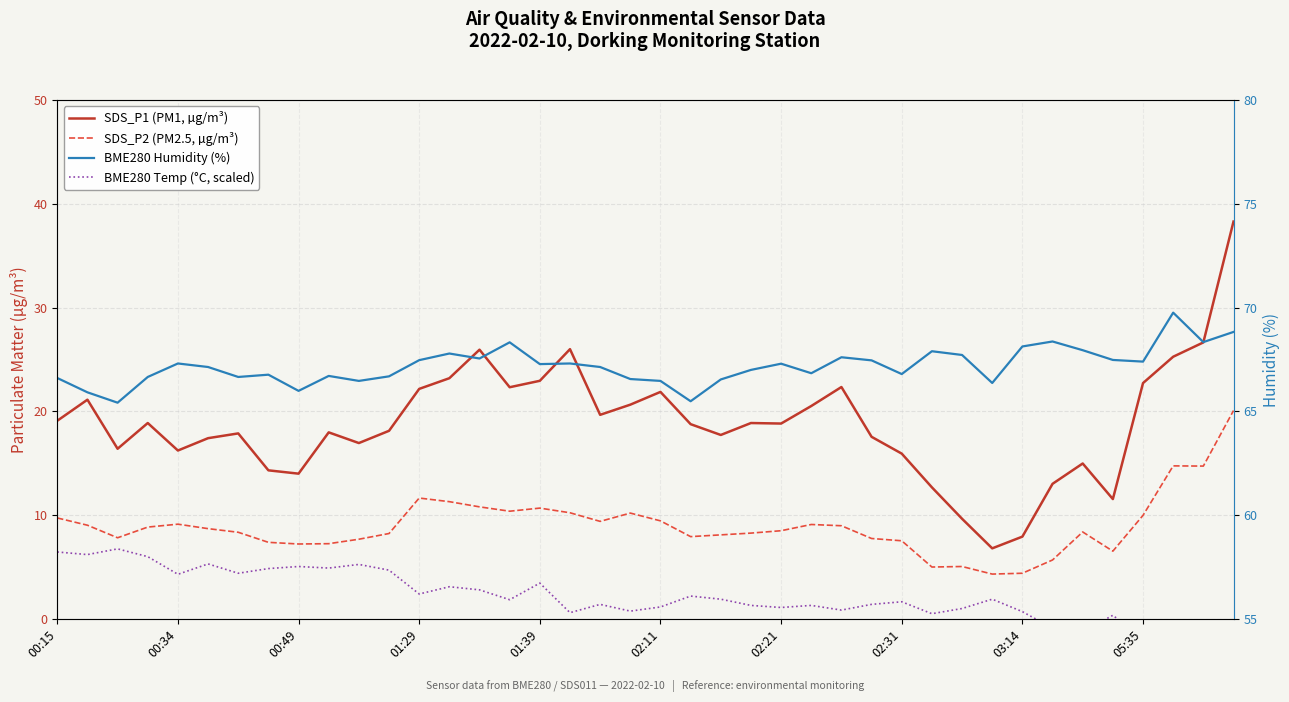

What is the sum of all BME280 Temp (°C, scaled) values?

86.8